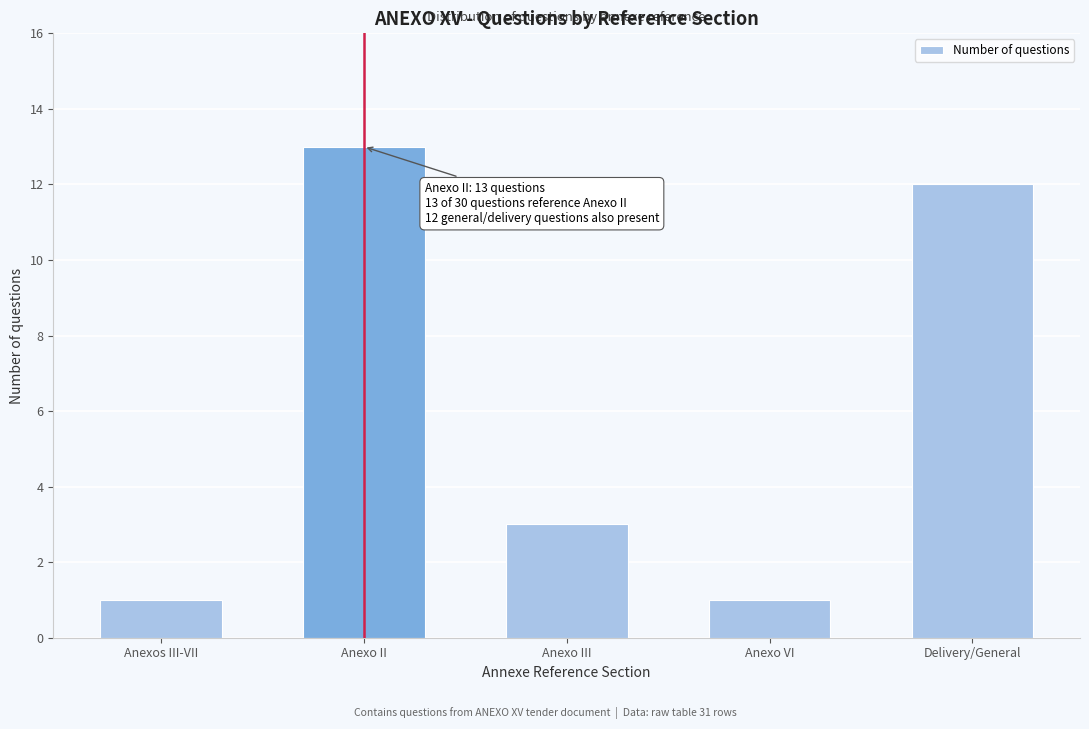

Reading right to left, extract all data points from this chart.

Delivery/General=12	Anexo VI=1	Anexo III=3	Anexo II=13	Anexos III-VII=1